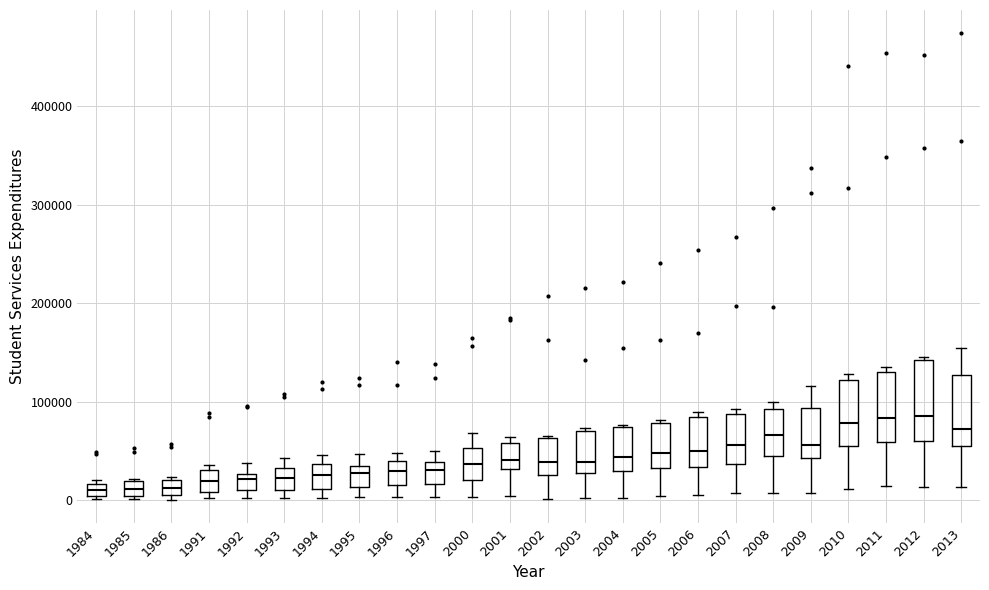

Where does the median line of the box at x = 2009 sit on the y-axis? The values are not printed on the chart, so give them approximately, as read against the axis.

60000